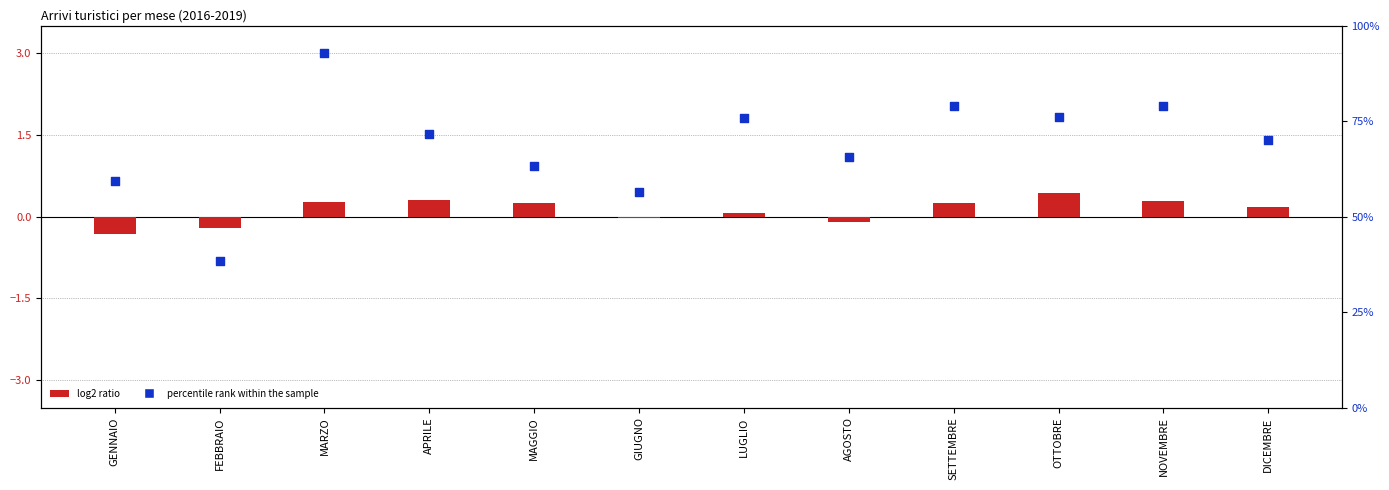

Approximately how many times larger is the value at NOVEMBRE compared to GIUGNO?

1.4